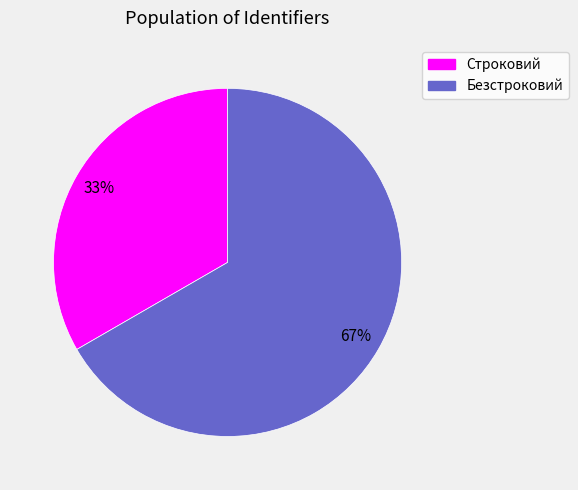

How many segments does this pie chart have?

2